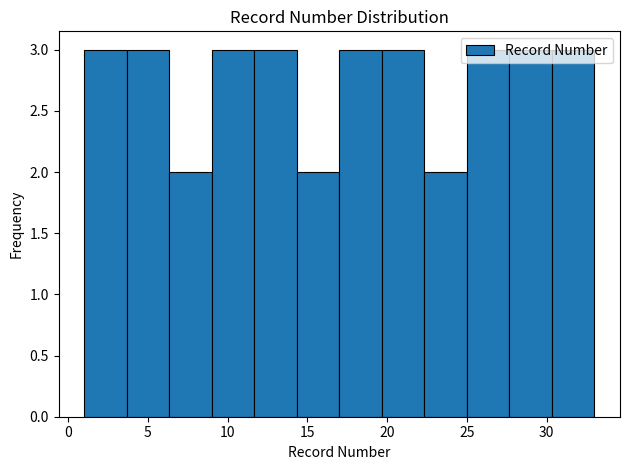

How tall is the bar that spans 27.5 to 30.5 on the x-axis? Neither the bar edges nor the heights are printed on the chart, so give them approximately, as read against the axes.

3